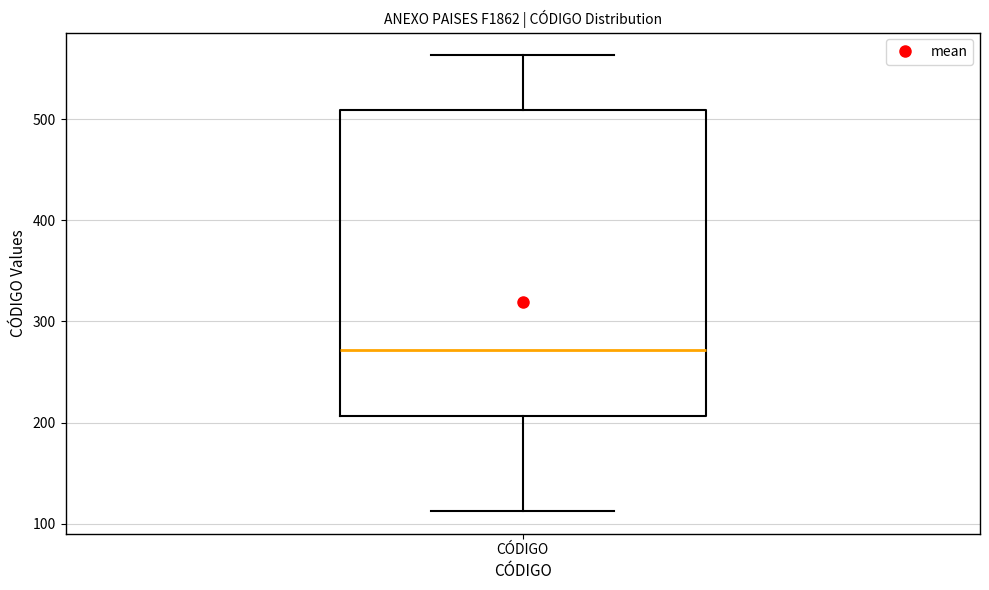

Where does the upper whisker of the box for CÓDIGO end on the y-axis? The values are not printed on the chart, so give them approximately, as read against the axis.

560